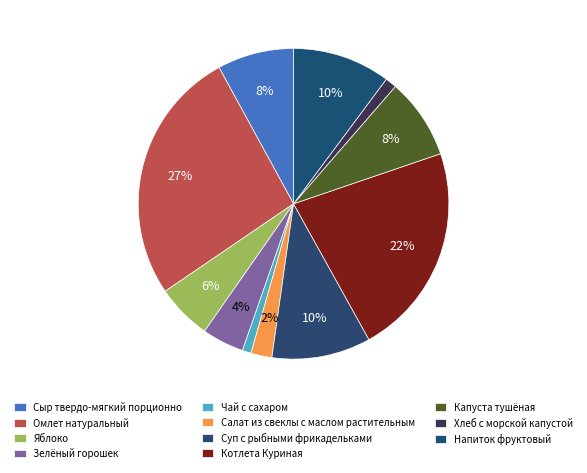

Combined, what portion of the pie is Чай с сахаром and Сыр твердо-мягкий порционно?

8.9%